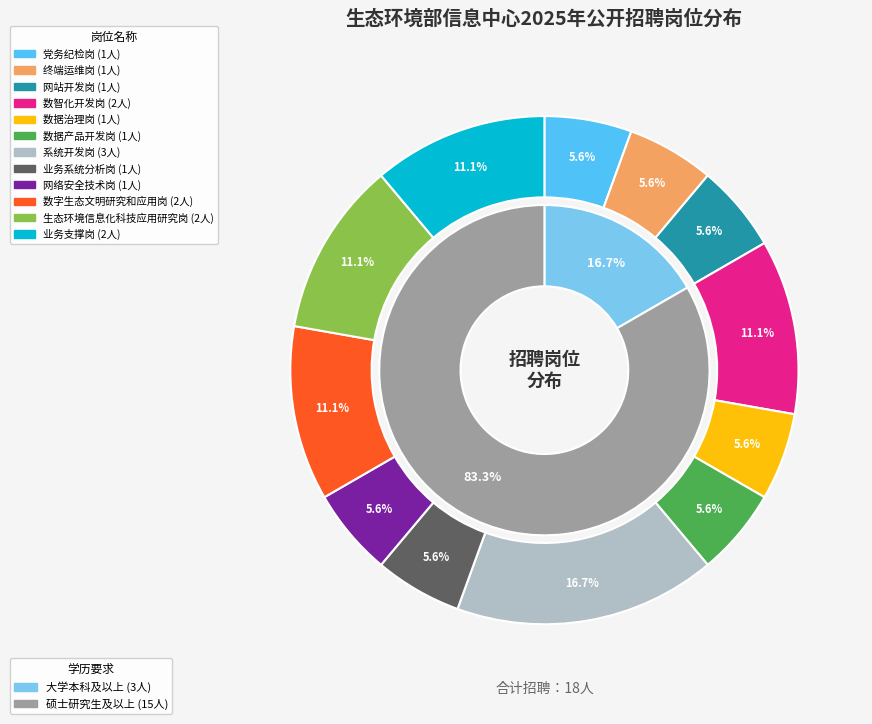

Which has a higher value, 数字生态文明研究和应用岗 or 系统开发岗?

系统开发岗